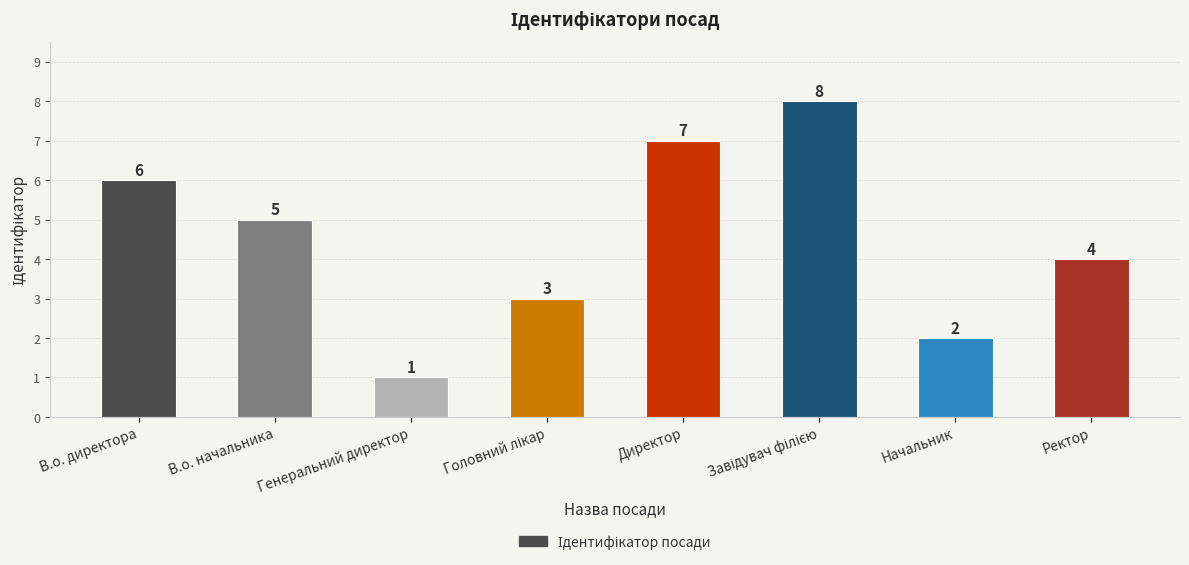

Approximately how many times larger is the value at Генеральний директор compared to В.о. директора?

0.2